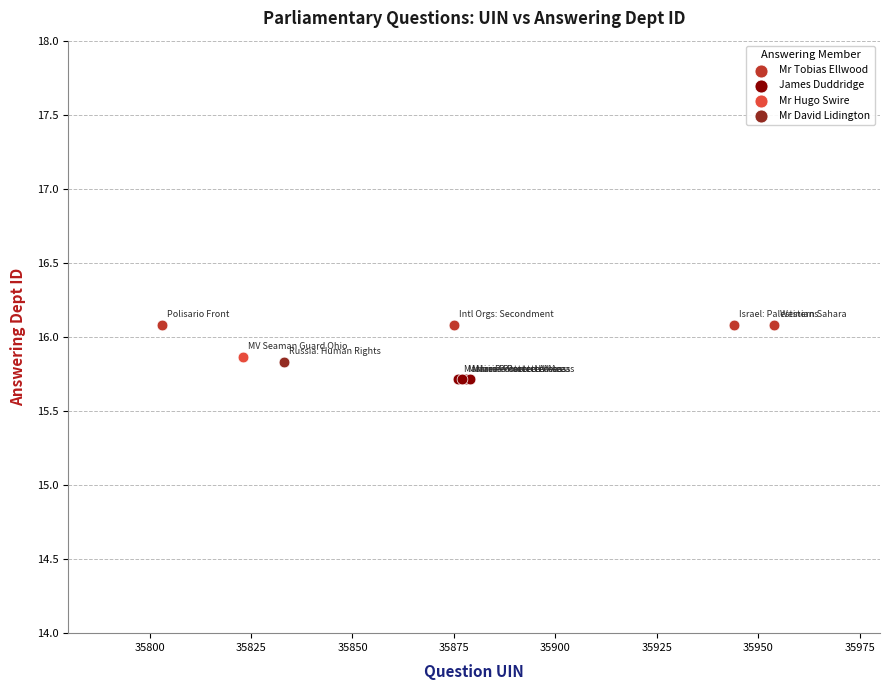

What are all the series names shown in the legend?

Mr Tobias Ellwood, James Duddridge, Mr Hugo Swire, Mr David Lidington